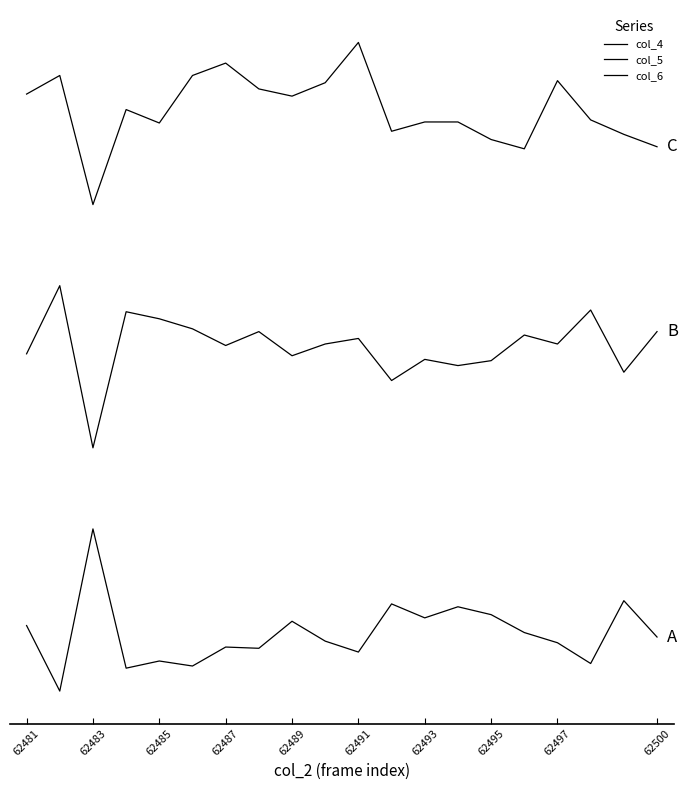

How many interior local valleys does the col_5 series have?

7